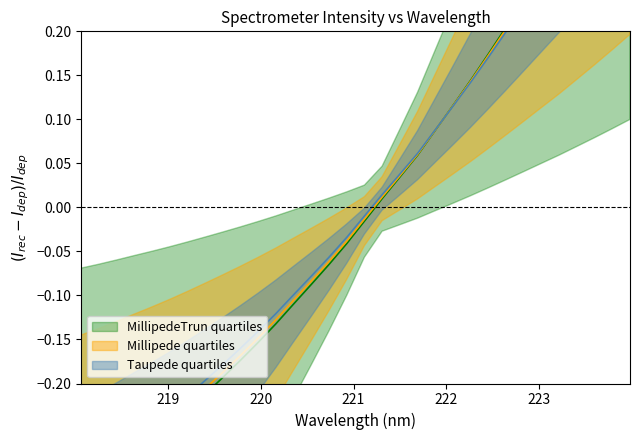

How many categories are shown in the chart?

32